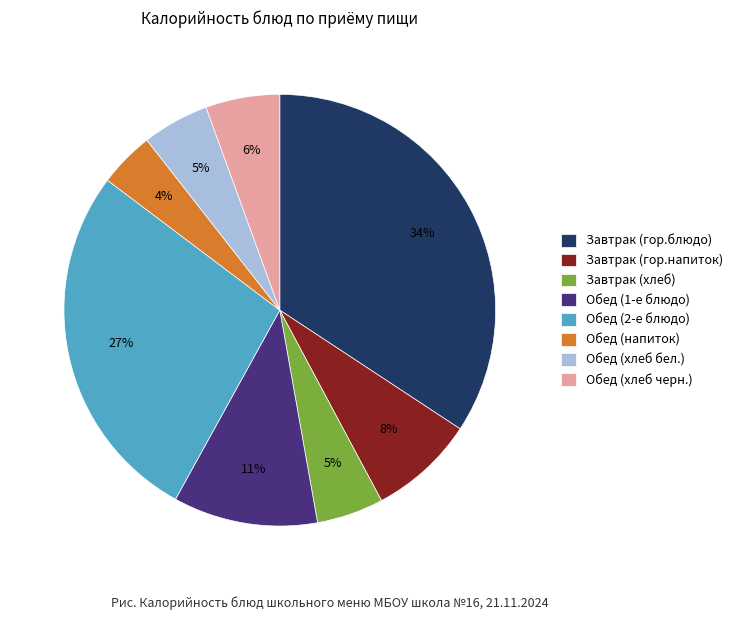

True or false: Обед (хлеб черн.) accounts for 6% of the total.

True